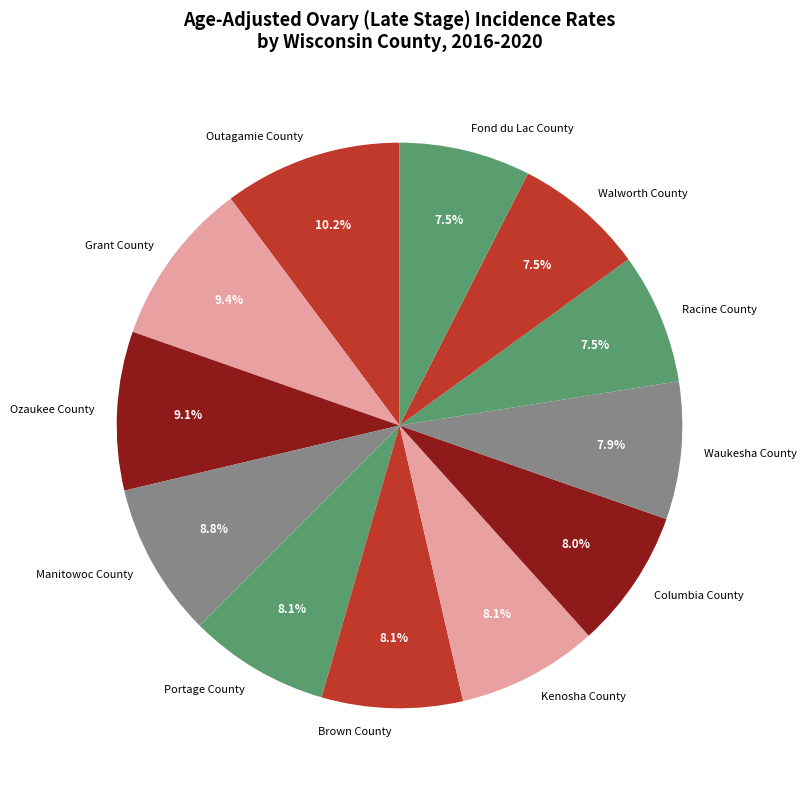

Approximately how many times larger is the value at Outagamie County compared to Manitowoc County?

1.2